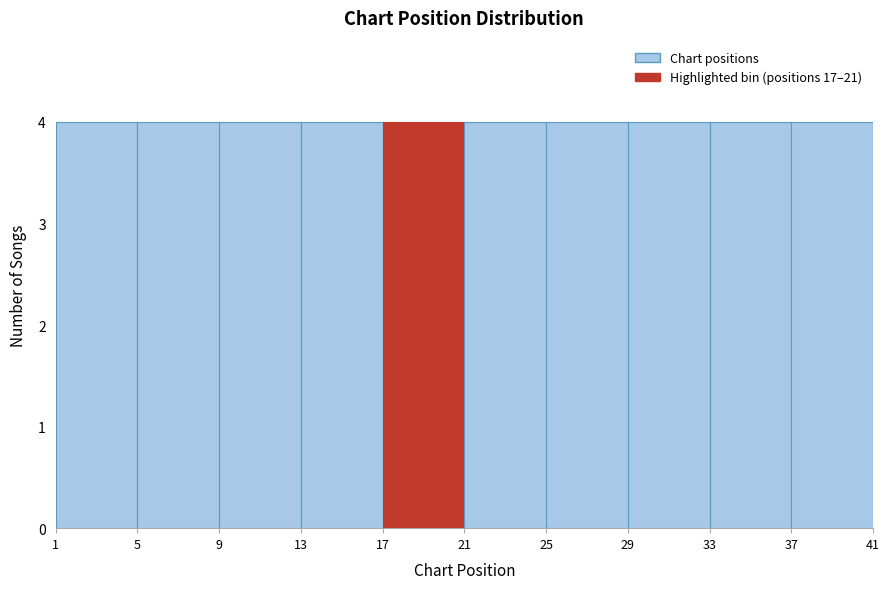

Reading left to right, list every bar in this chart as the range it spans on the x-axis followed by its height. The values are not printed on the chart, so give them approximately, as read against the axis.

1 to 5: 4
5 to 9: 4
9 to 13: 4
13 to 17: 4
17 to 21: 4
21 to 25: 4
25 to 29: 4
29 to 33: 4
33 to 37: 4
37 to 41: 4